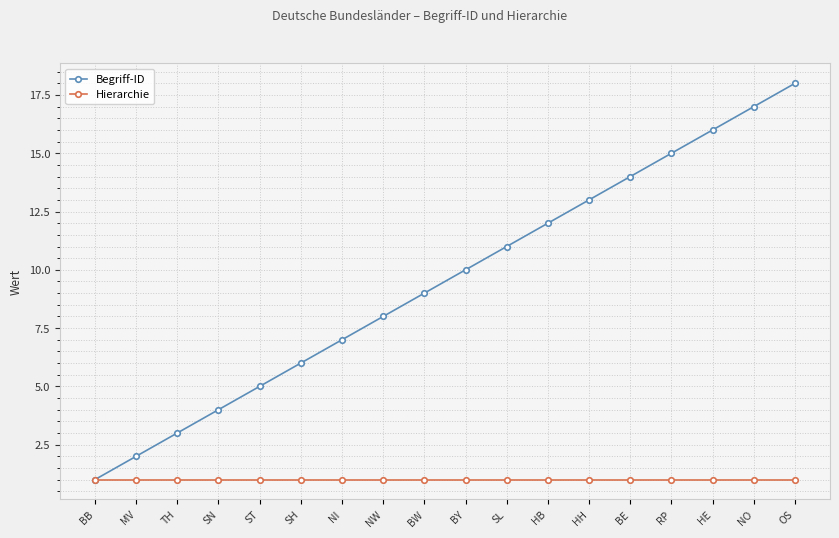

The value of Begriff-ID at RP is 27. True or false?

False